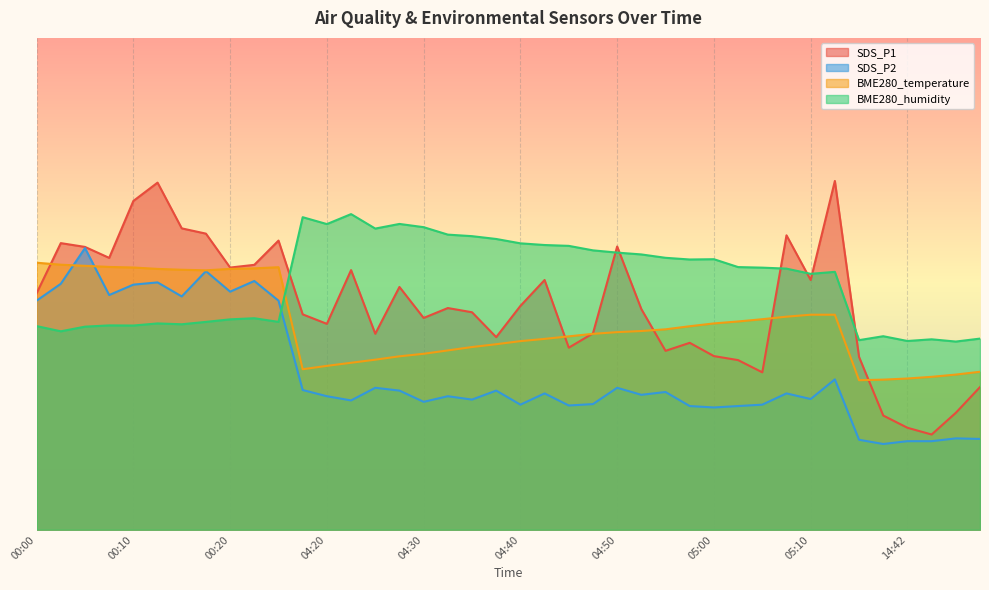

The BME280_temperature series shows 9.0 at 05:00. True or false?

False